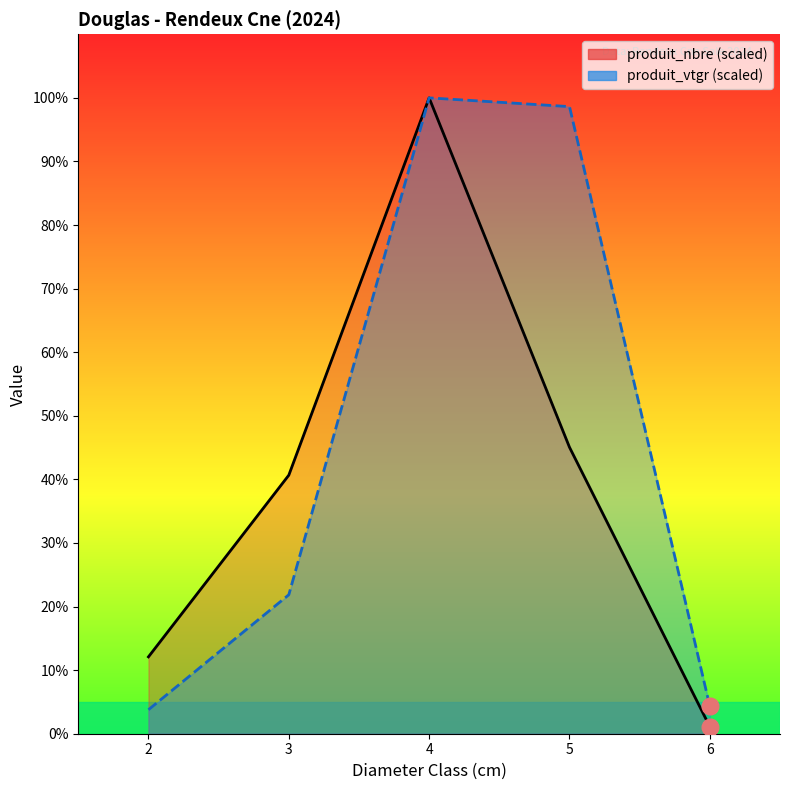

Reading left to right, what are all the values shown in this chart?

produit_nbre: 12.1	40.7	100.0	45.1	1.1
produit_vtgr: 3.8	21.9	100.0	98.6	4.3